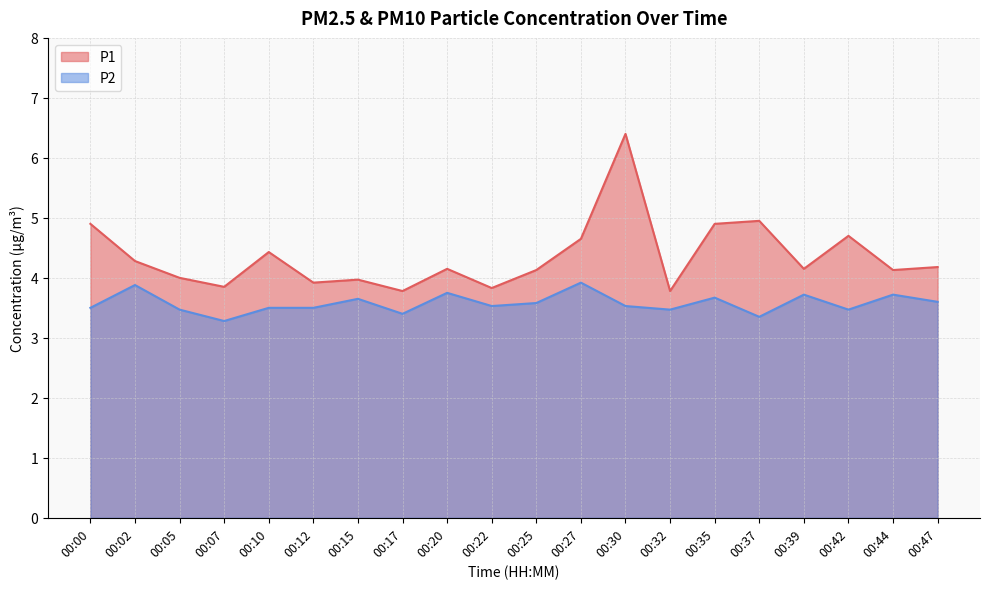

The value of P1 at 00:25 is 4.1. True or false?

True